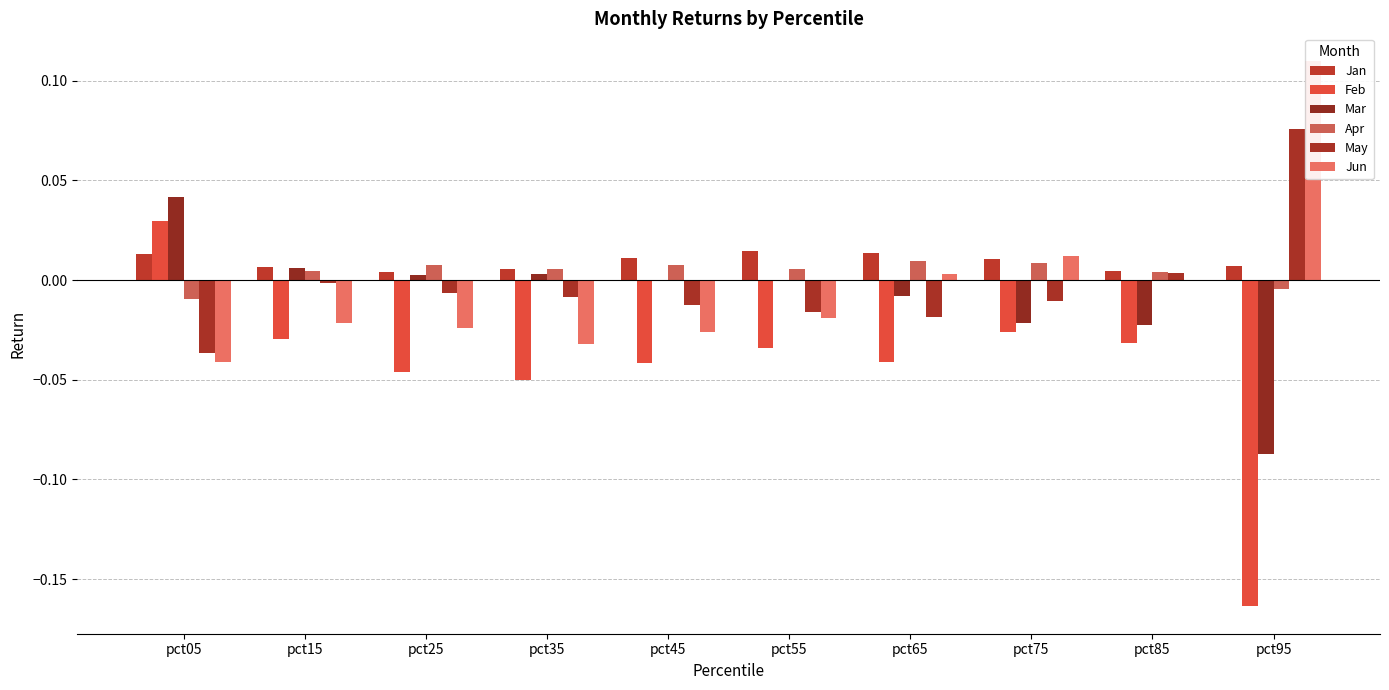

Rank the series at pct05 from lowest to highest value.

Jun, May, Apr, Jan, Feb, Mar